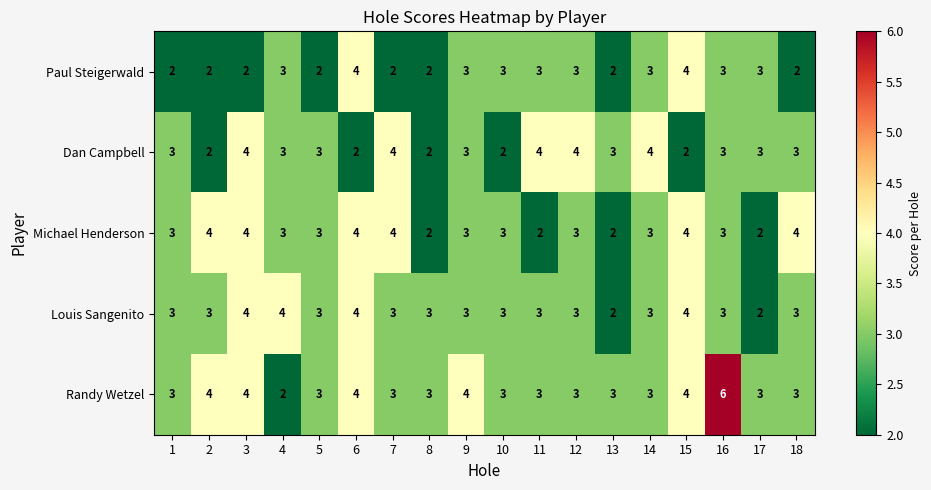

The Louis Sangenito series shows 3 at 16. True or false?

True